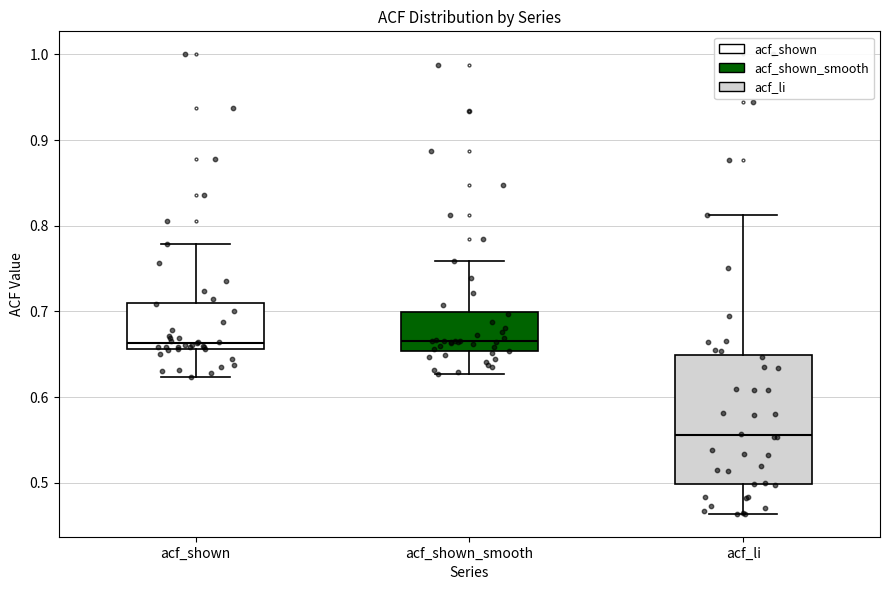

Reading left to right, read every box against the y-axis: the position of its median line, the range the box covers, and the ends of its whiskers. The values are not printed on the chart, so give them approximately, as read against the axis.

acf_shown: median 0.66 (just above the box's lower edge), box 0.66 to 0.71, whiskers 0.62 to 0.78
acf_shown_smooth: median 0.67, box 0.65 to 0.70, whiskers 0.63 to 0.76
acf_li: median 0.56, box 0.50 to 0.65, whiskers 0.46 to 0.81